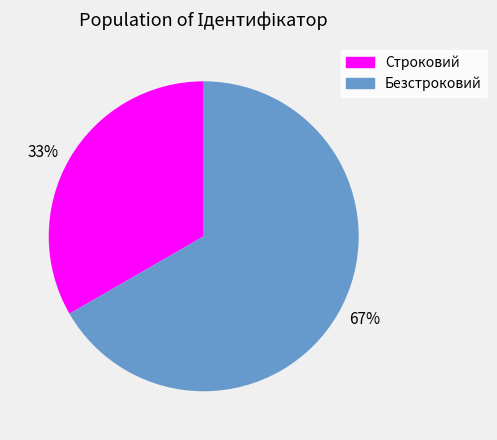

To the nearest percent, what is the average slice percentage?

50%